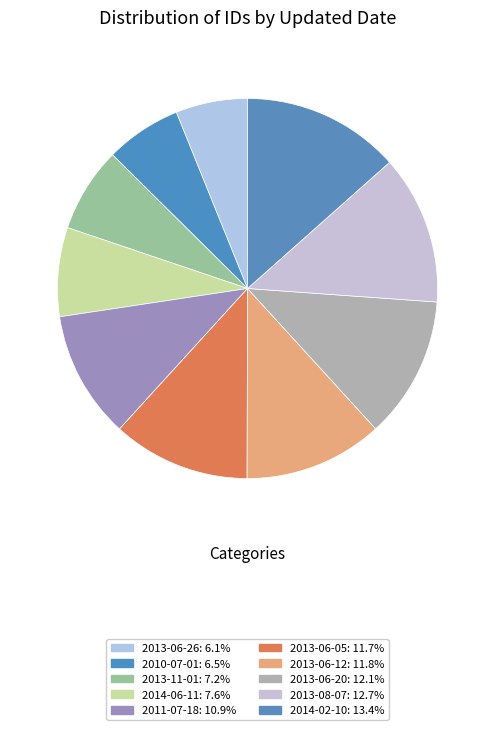

How many slices are in this pie chart?

10